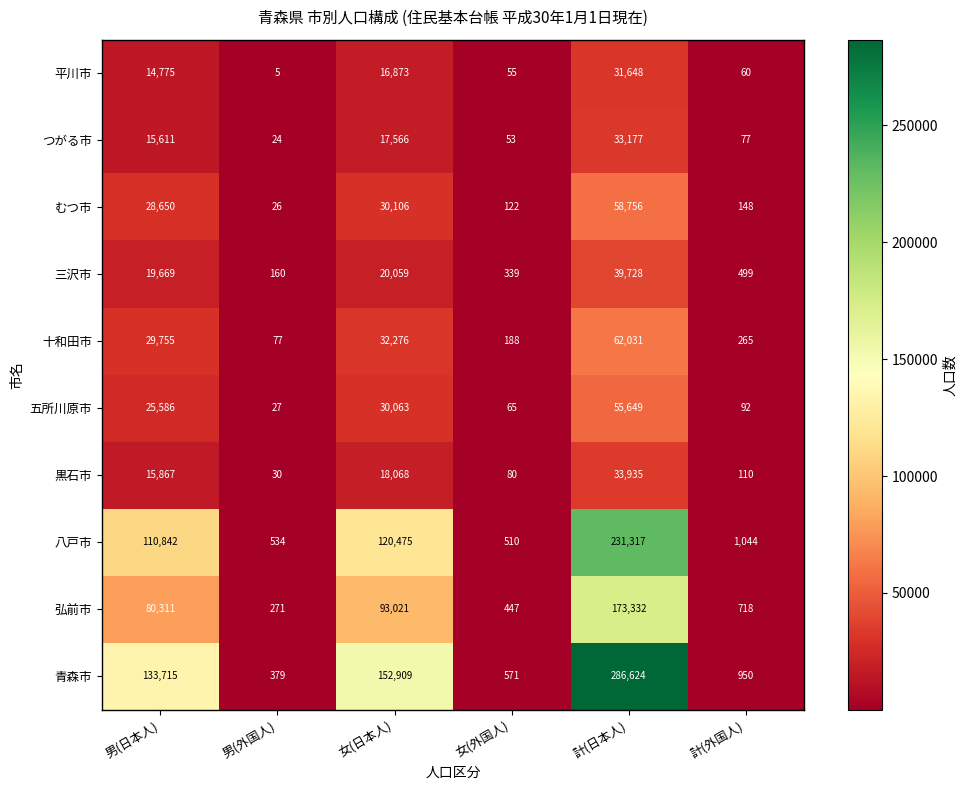

What is the spread (max minus min) of values at 男(外国人)?

529